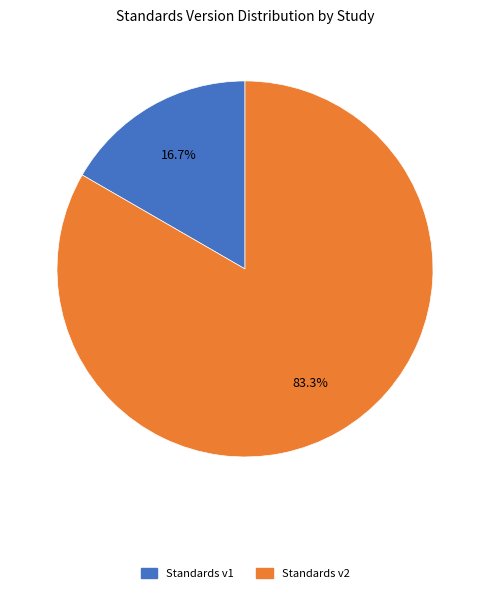

How many slices are in this pie chart?

2